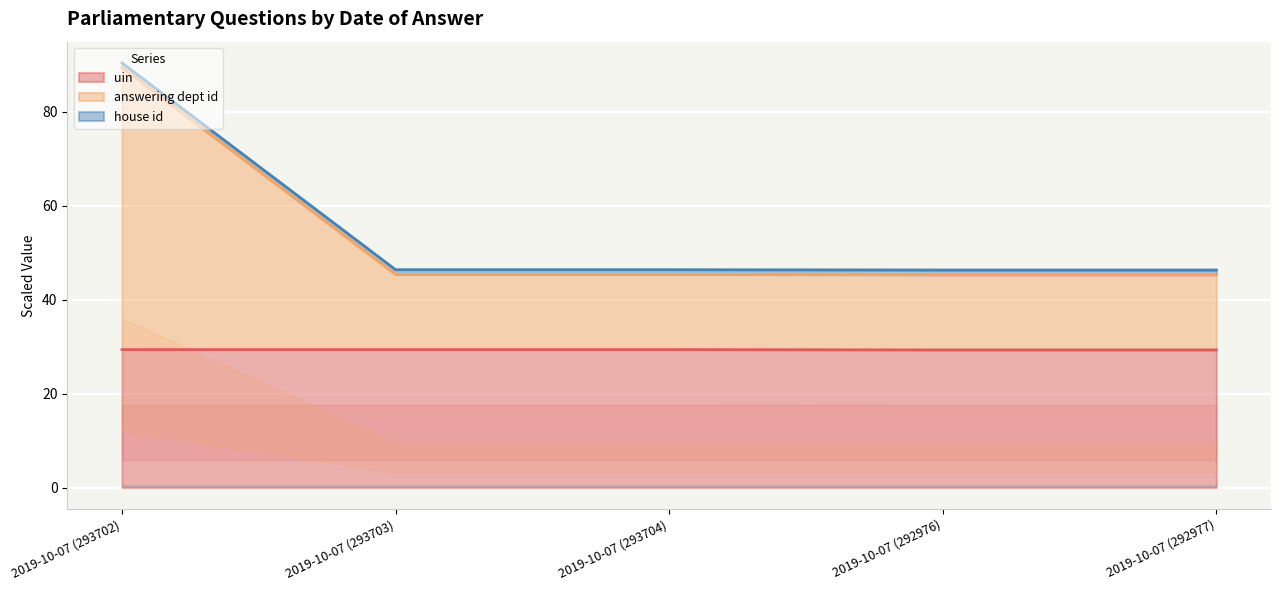

Which series has the largest total across all categories?

answering dept id